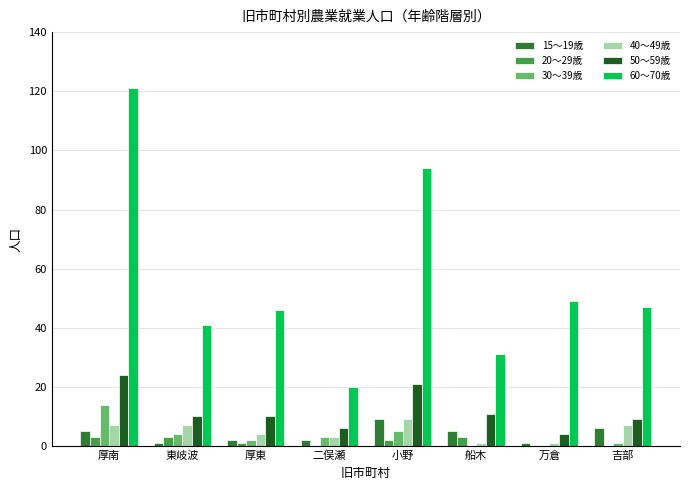

Are the bars horizontal?

No